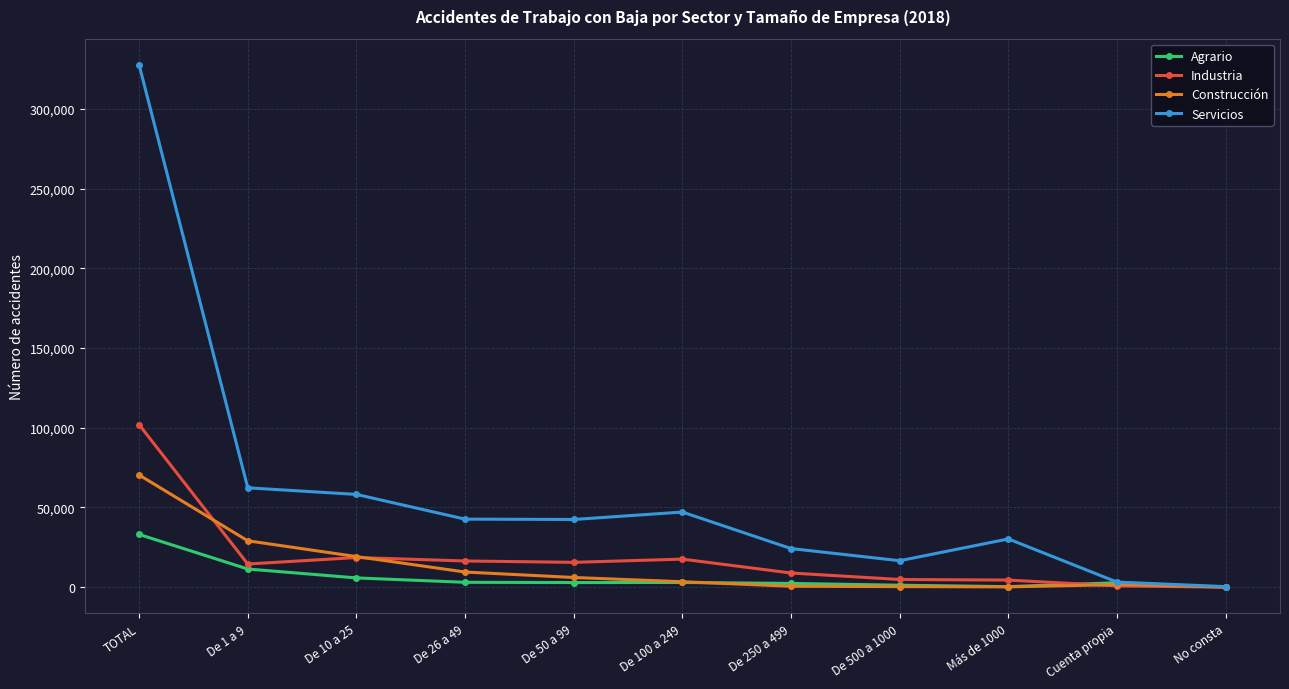

Is the value of Servicios at TOTAL greater than the value of Industria at No consta?

Yes